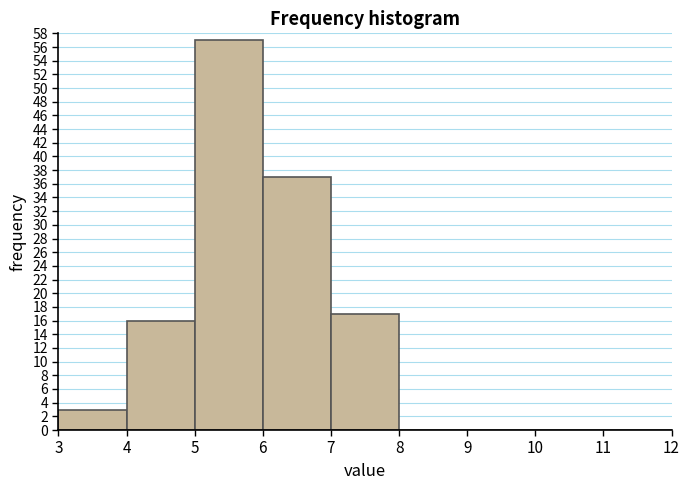

How tall is the bar that spans 7 to 8 on the x-axis? The values are not printed on the chart, so give them approximately, as read against the axis.

17